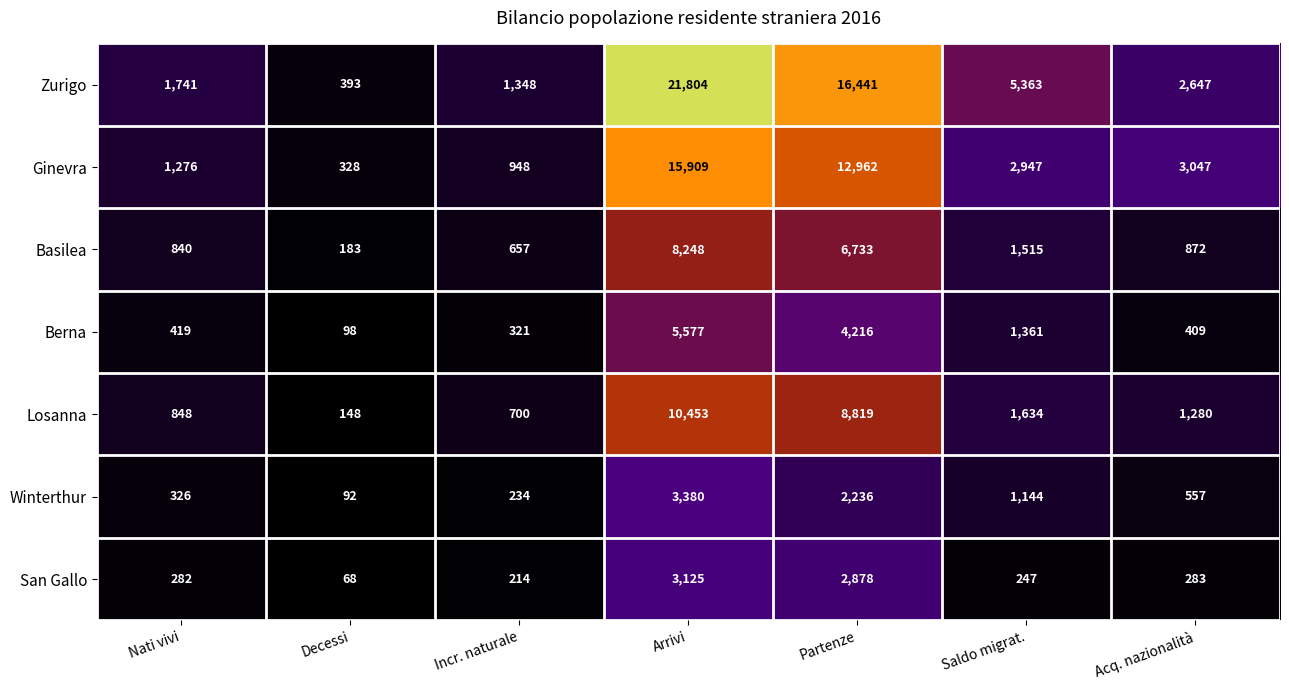

Where does the Zurigo series first go above 2647?

Arrivi